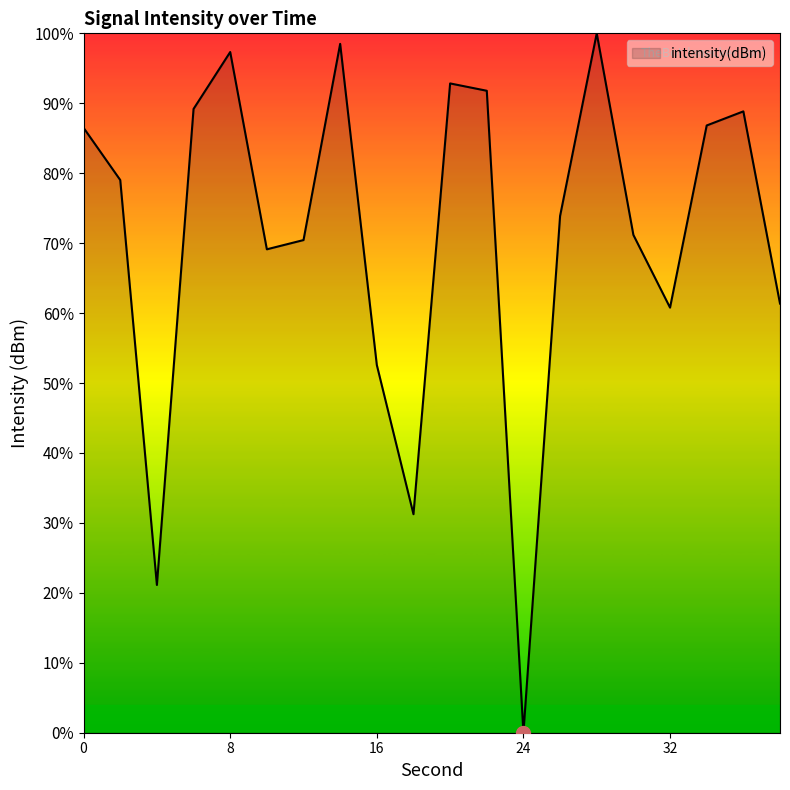

What is the maximum value shown in the chart?

100.0